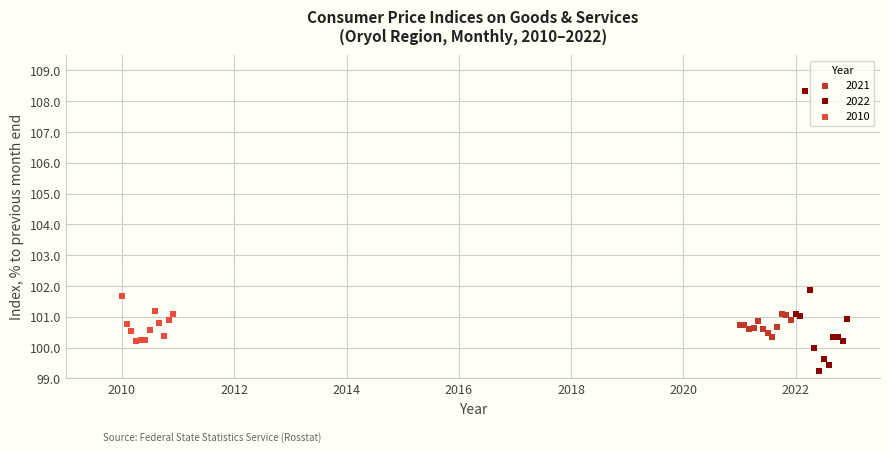

Which series contains the lowest Y value?

2022